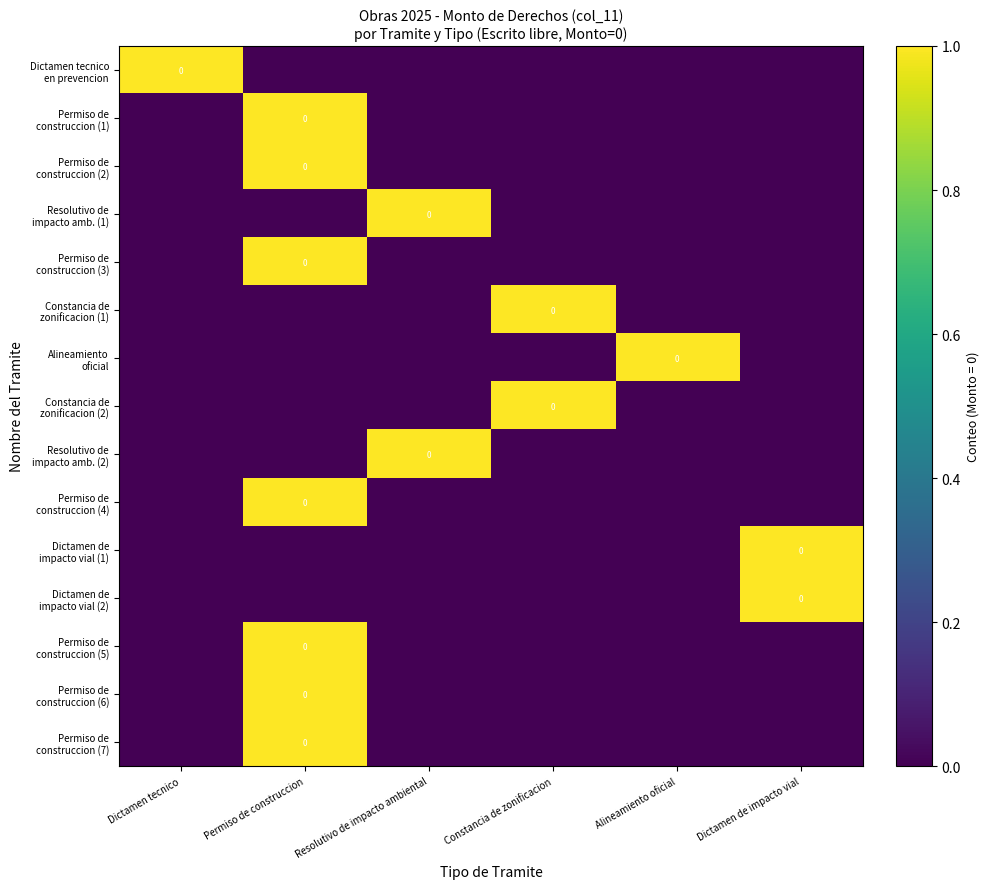

Rank the categories by Permiso de construccion (4) value from highest to lowest.

Permiso de construccion, Dictamen tecnico, Resolutivo de impacto ambiental, Constancia de zonificacion, Alineamiento oficial, Dictamen de impacto vial